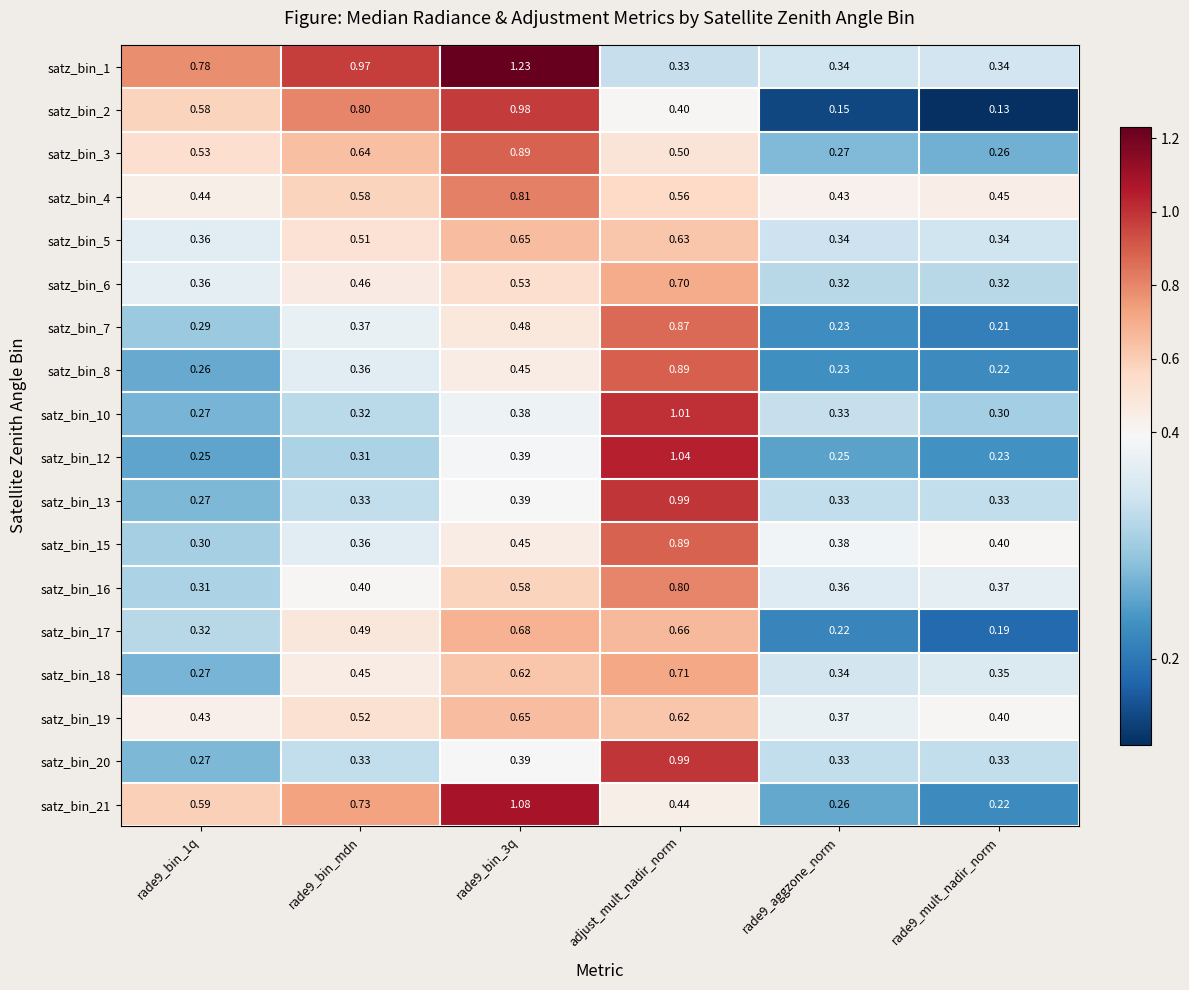

At which category is the sum across all series the highest?

adjust_mult_nadir_norm